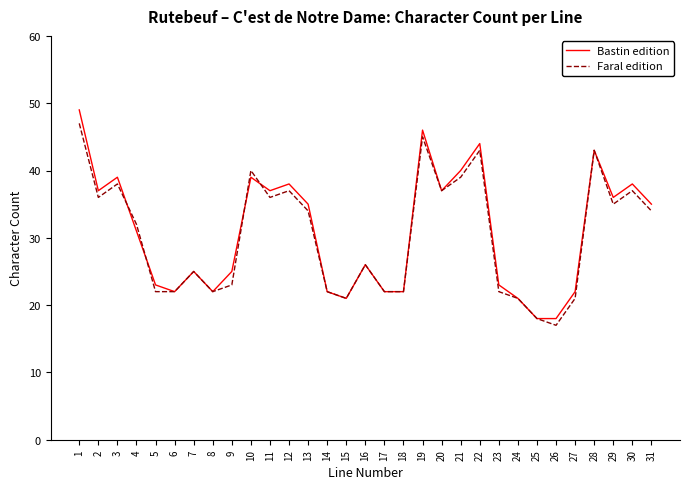

The value of Bastin edition at 24 is 34. True or false?

False